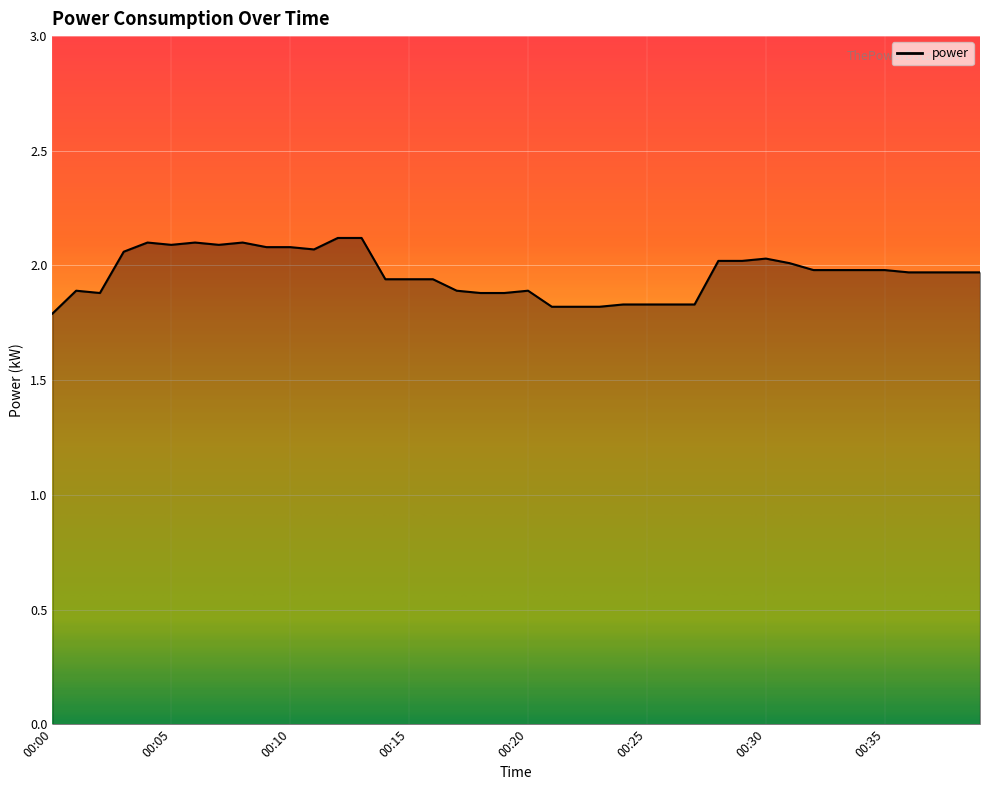

Reading left to right, what are all the values shown in this chart?

1.8	1.9	1.9	2.1	2.1	2.1	2.1	2.1	2.1	2.1	2.1	2.1	2.1	2.1	1.9	1.9	1.9	1.9	1.9	1.9	1.9	1.8	1.8	1.8	1.8	1.8	1.8	1.8	2.0	2.0	2.0	2.0	2.0	2.0	2.0	2.0	2.0	2.0	2.0	2.0